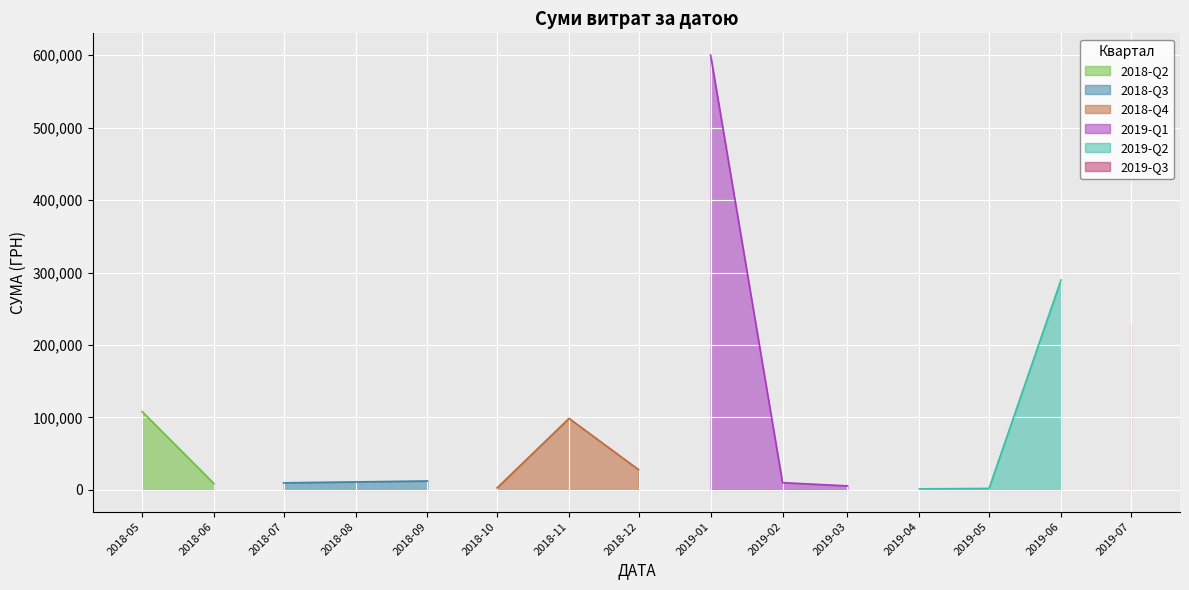

What is the smallest value displayed?

306.0